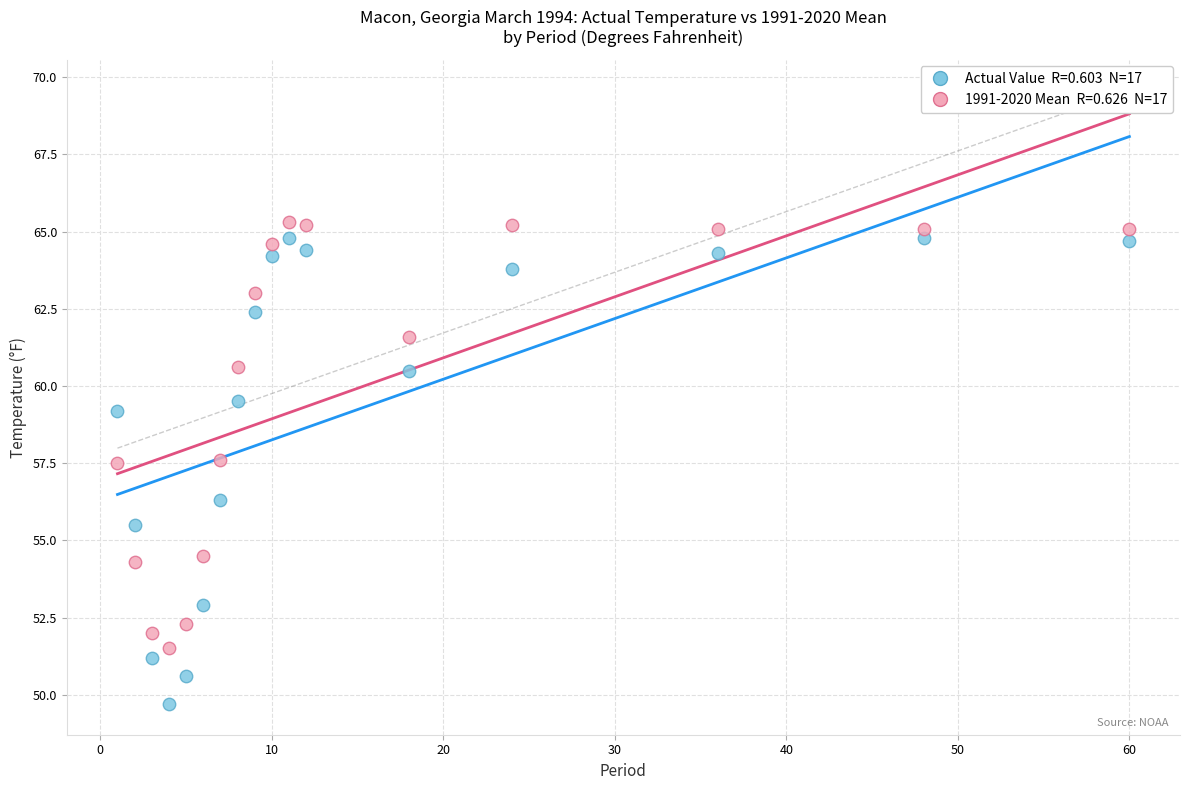

Across all data points, what is the range of X values (max minus min)?

59.0